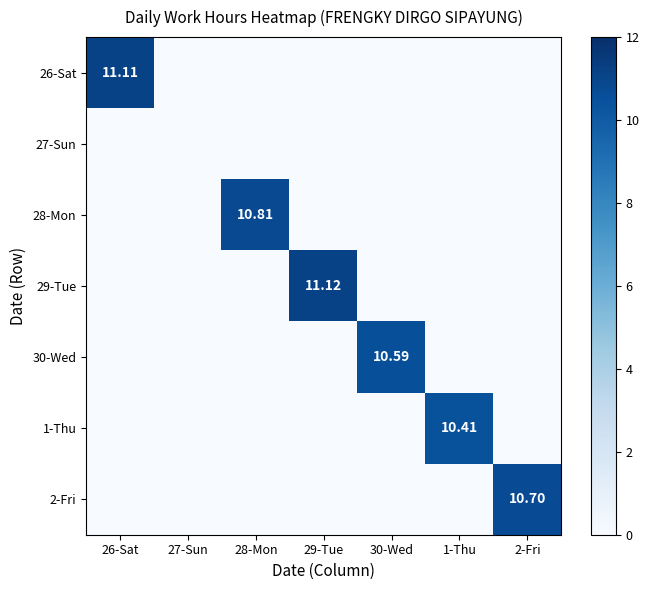

What is the difference between the maximum and minimum values in the 1-Thu series?

10.4